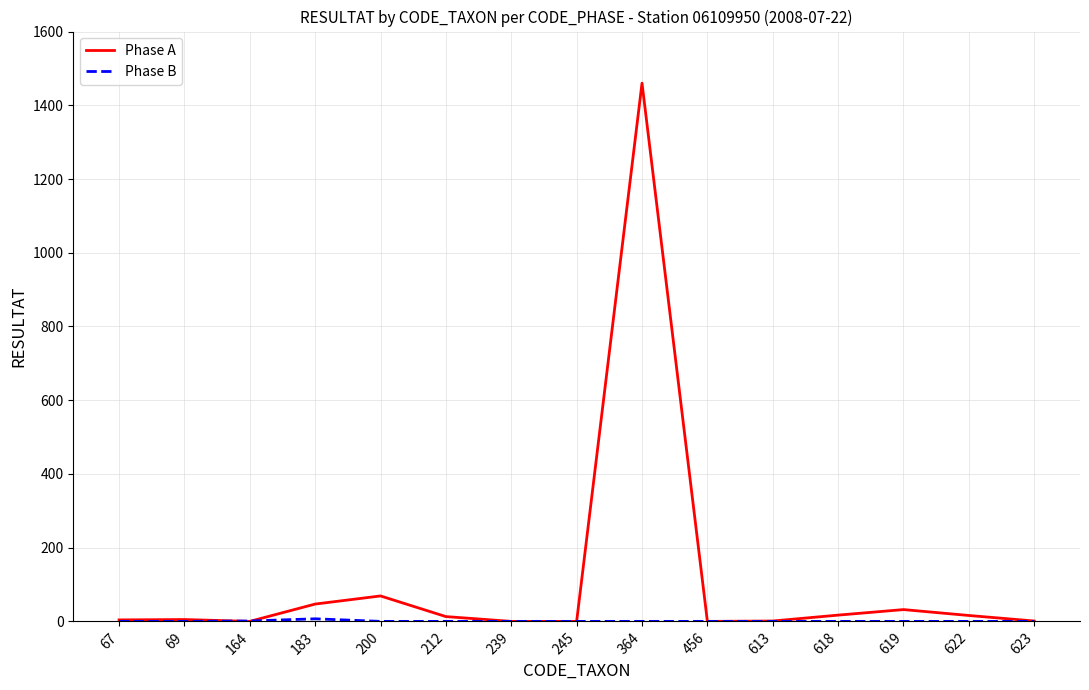

Which series has the widest spread of values?

Phase A